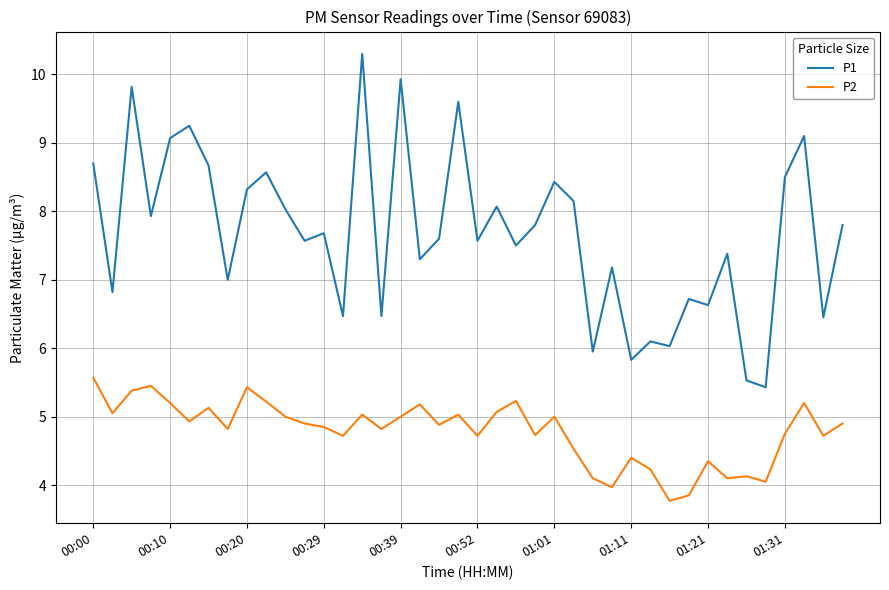

List the series in order of their overall mean, lowest first.

P2, P1